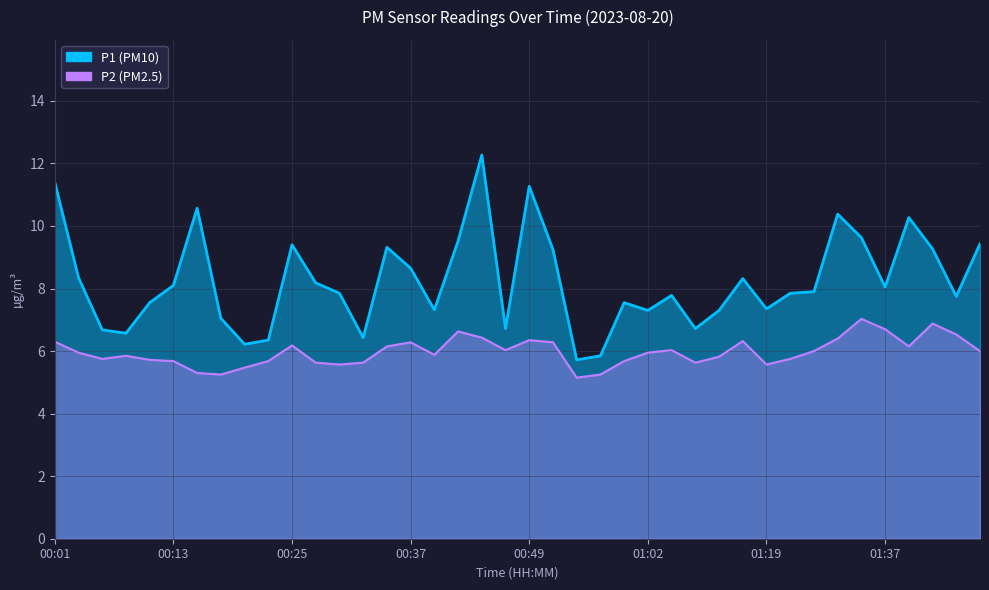

Rank the series by their maximum value, from lowest to highest.

P2, P1